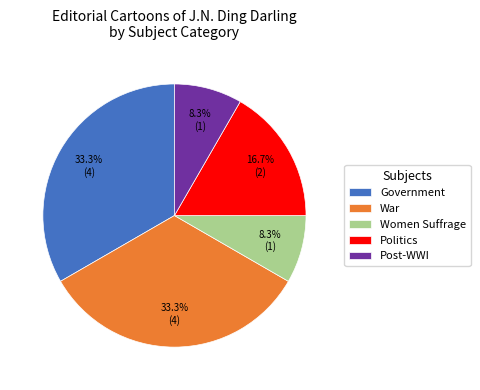

Which has a higher value, War or Politics?

War